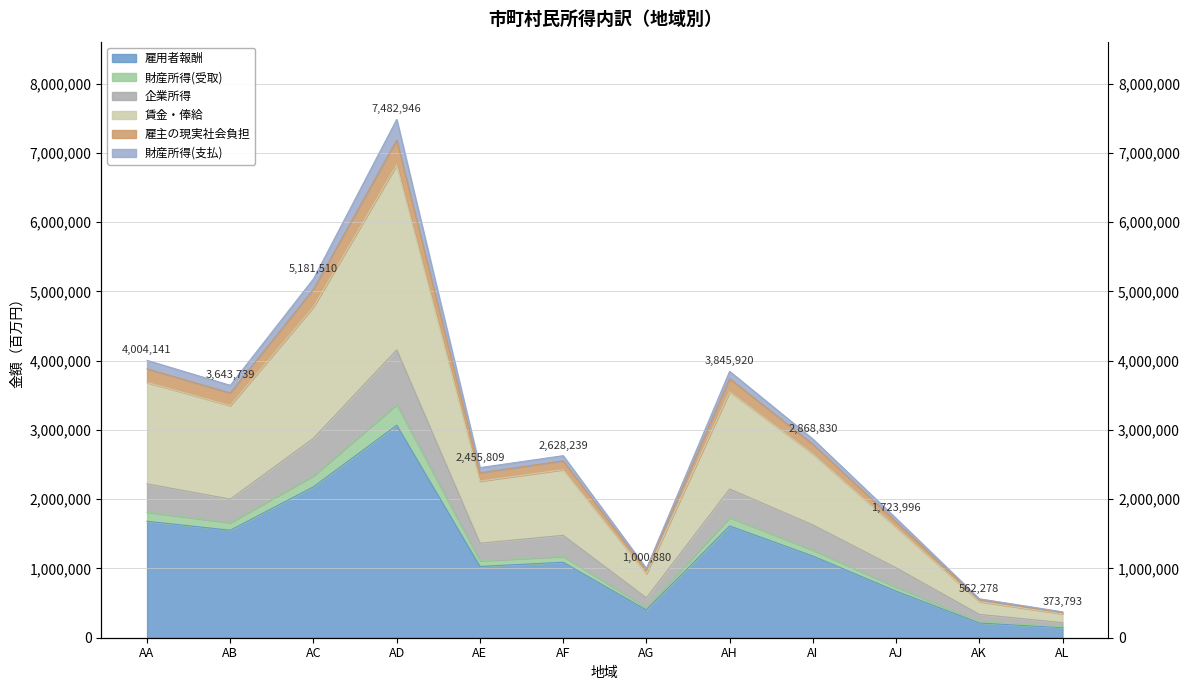

Does the chart display data point markers on the line(s)?

No